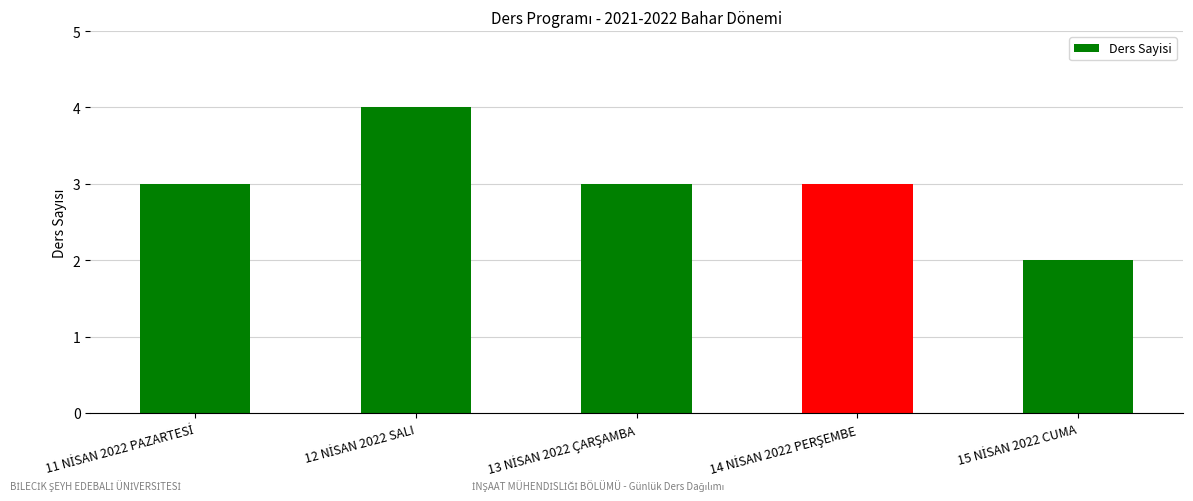

Where does the data first go above 3?

12 NİSAN 2022 SALI